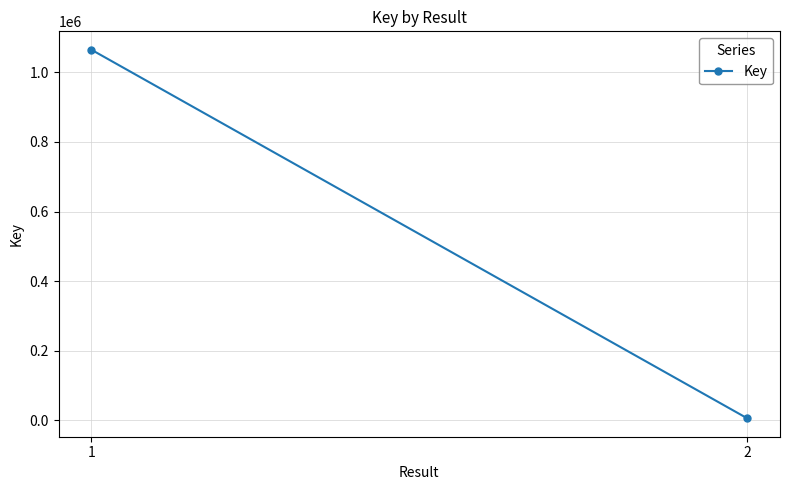

What is the difference between the maximum and minimum values?

1058669